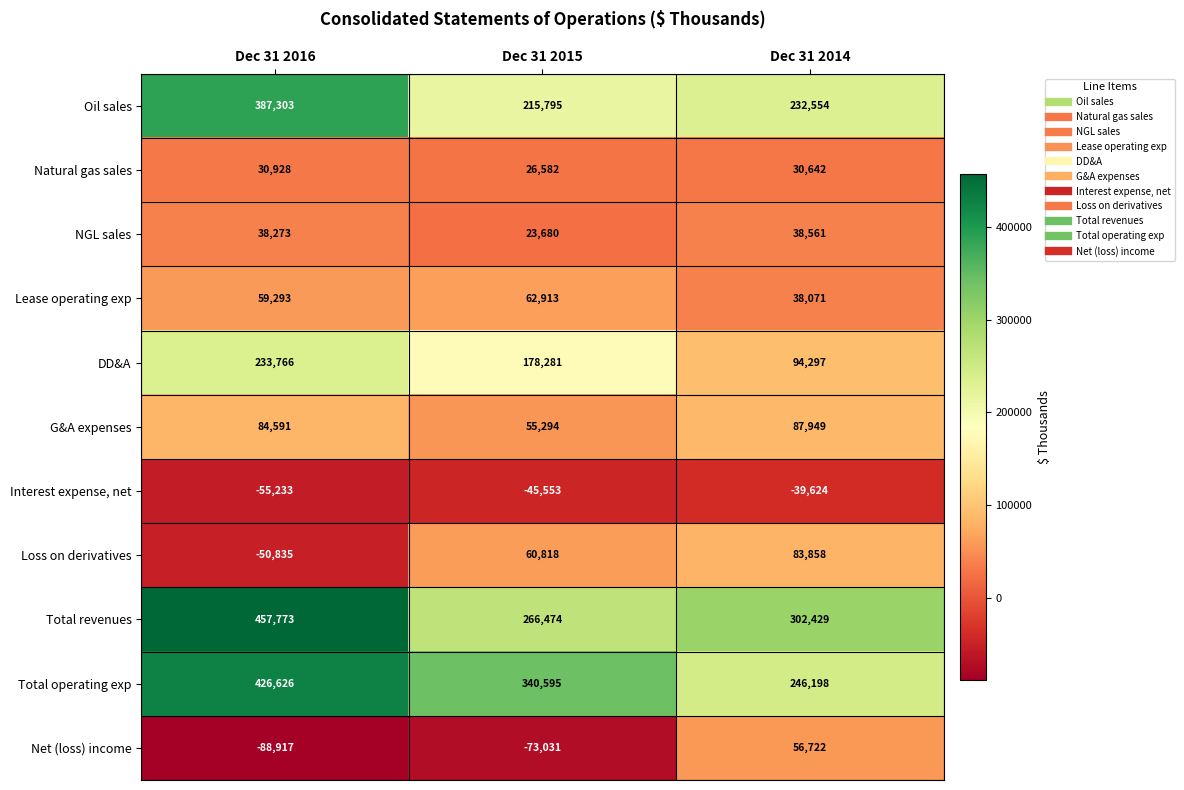

What is the smallest value displayed?

-88917